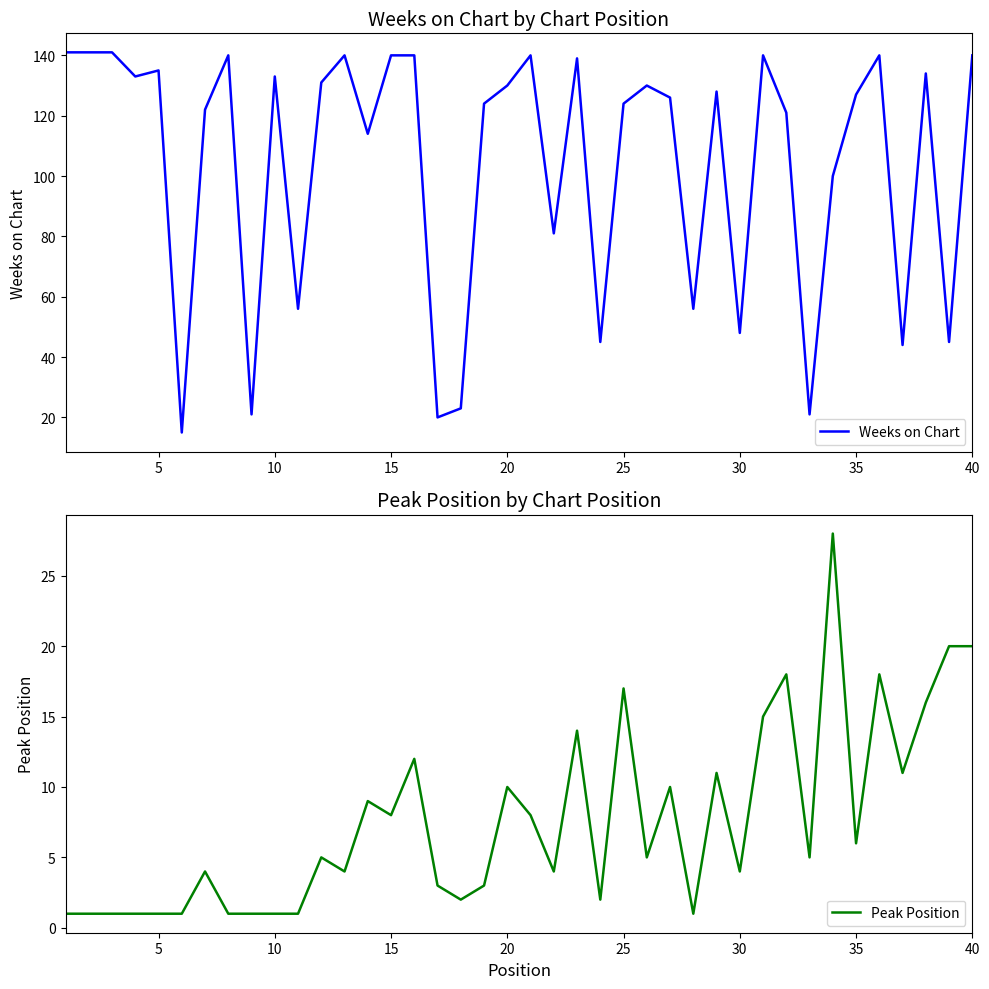

Which series has the largest range (max minus min)?

Weeks on Chart